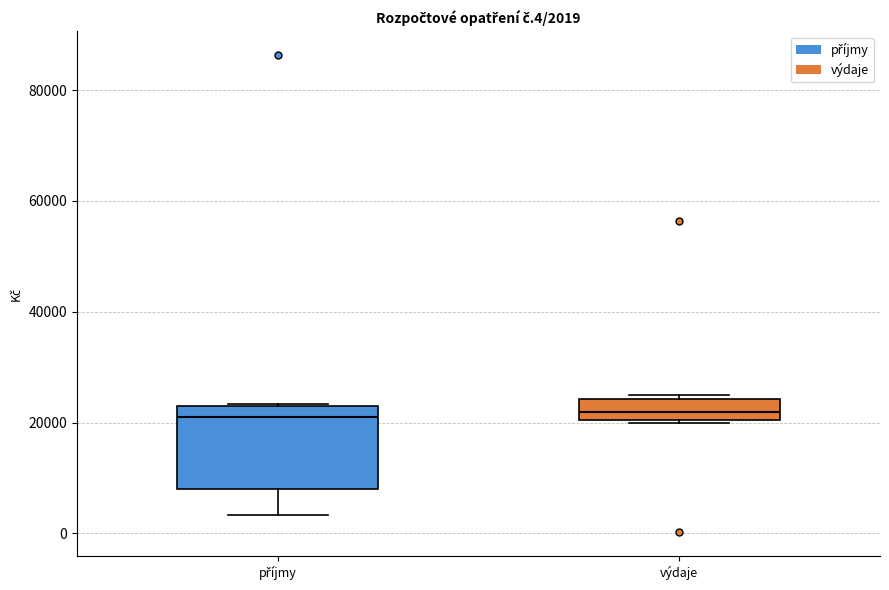

Comparing the boxes themselves (not the whiskers), which one is the tallest?

příjmy